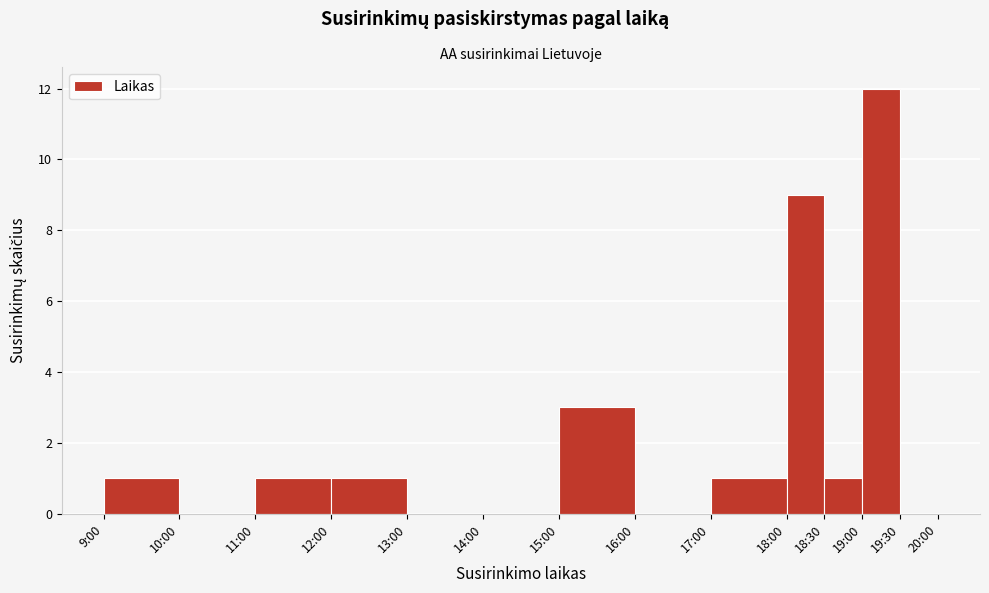

Reading right to left, transcribe all the data shown in this chart.

19:30=0	19:00=12	18:30=1	18:00=9	17:00=1	16:00=0	15:00=3	14:00=0	13:00=0	12:00=1	11:00=1	10:00=0	9:00=1